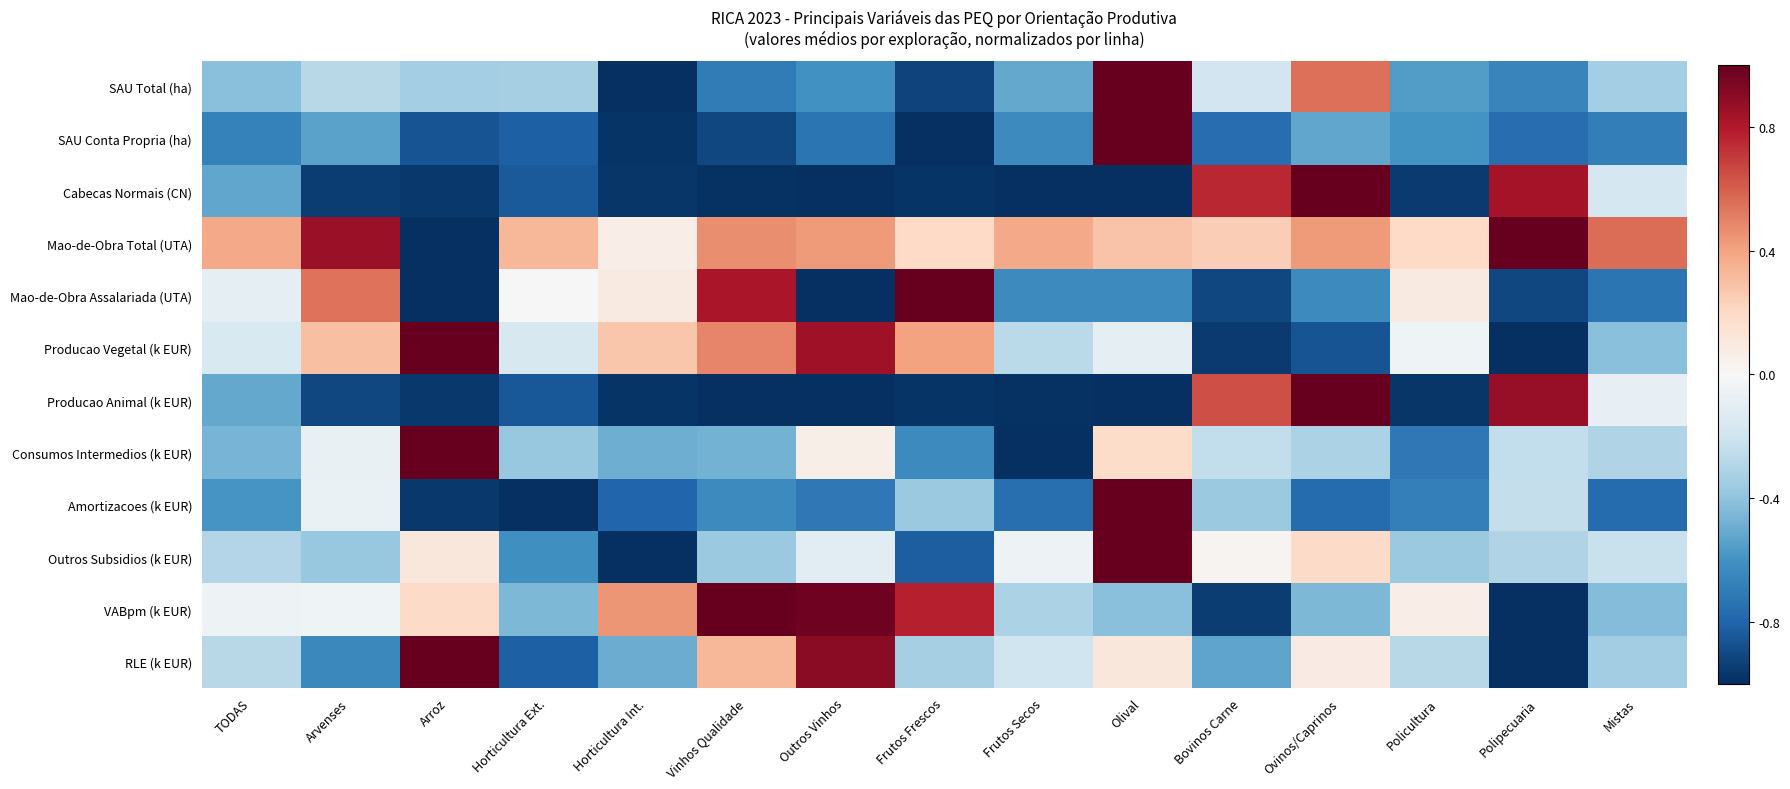

Which series has the widest spread of values?

SAU Total (ha)